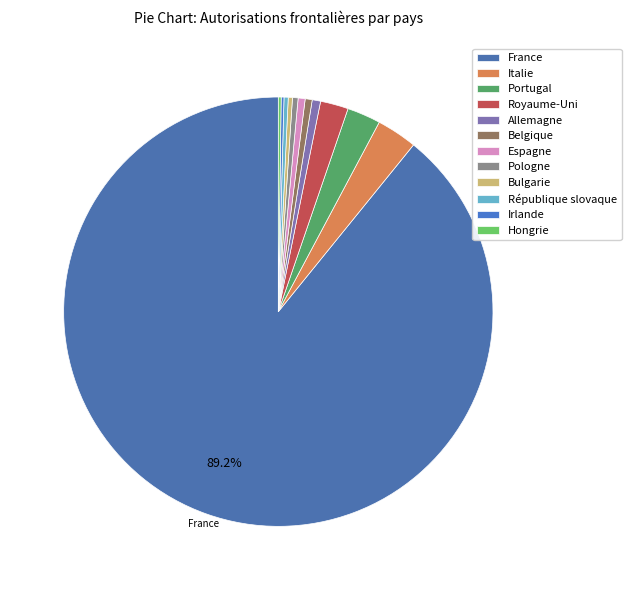

Does any single category account for the majority?

Yes